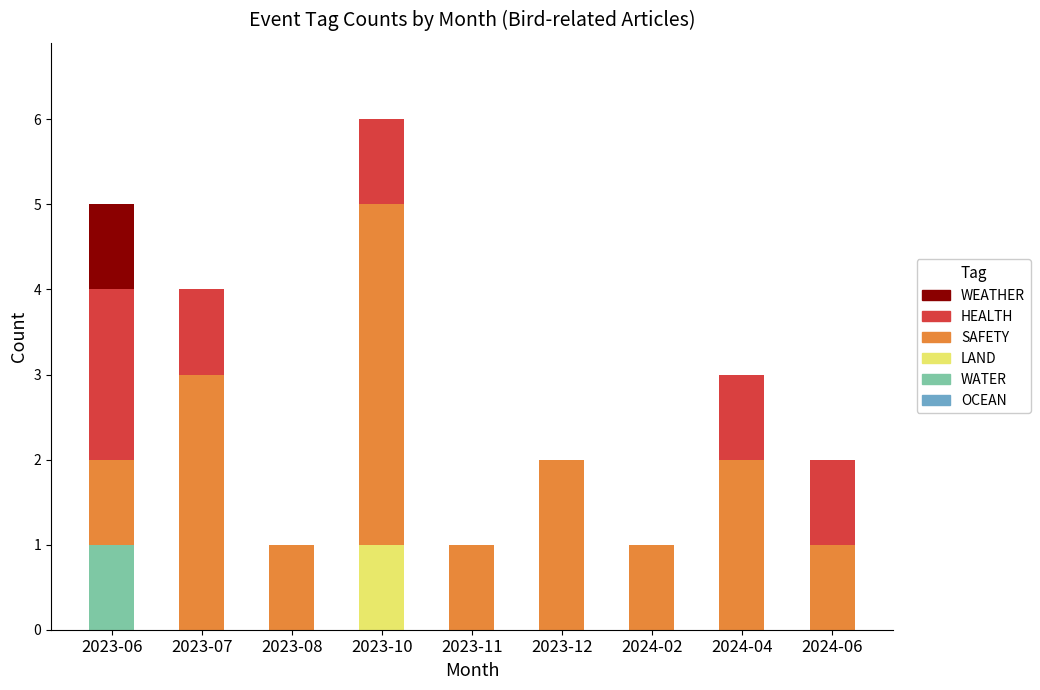

At which category is the sum across all series the highest?

2023-10